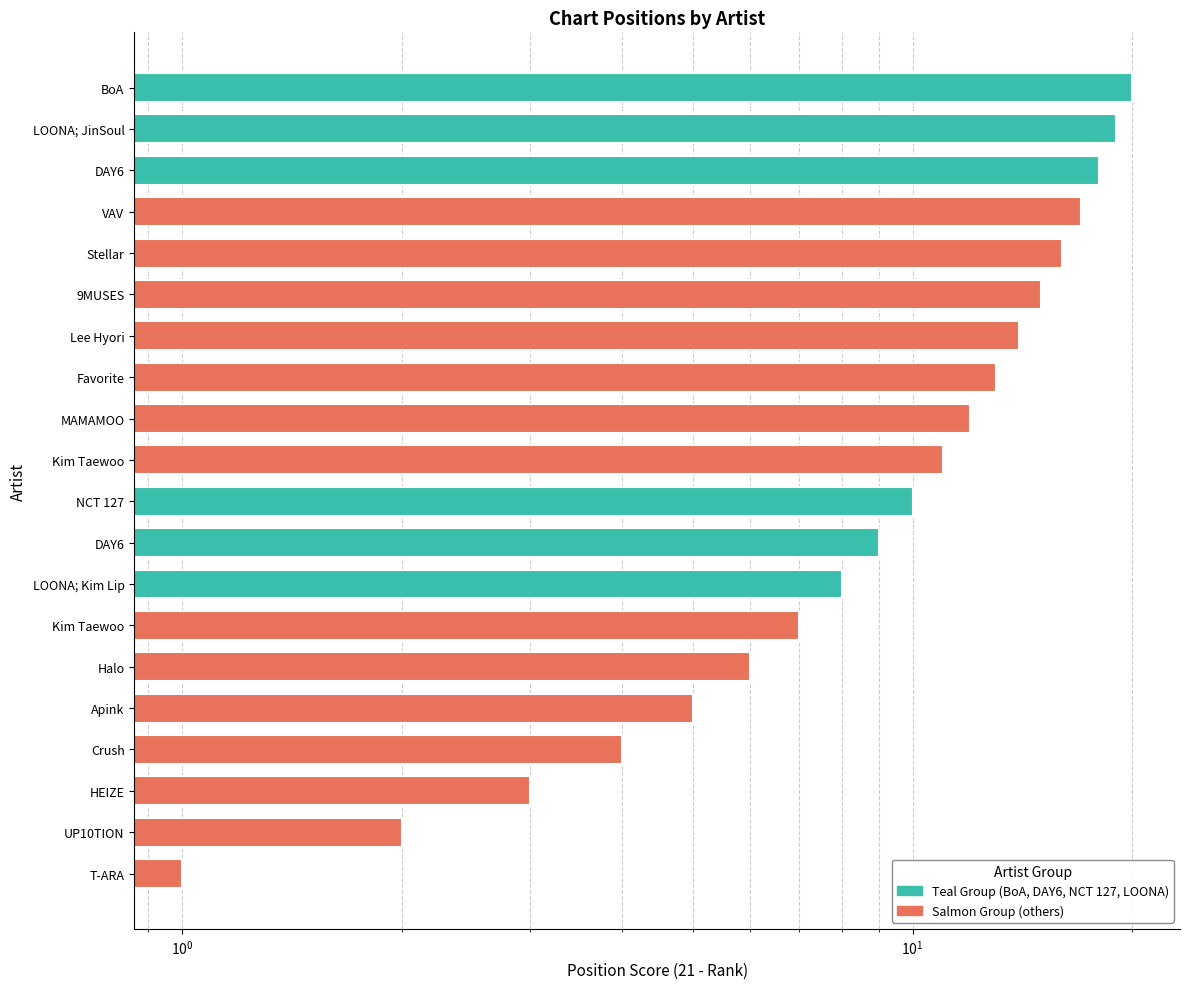

What is the difference between the values at Favorite and Stellar?

3